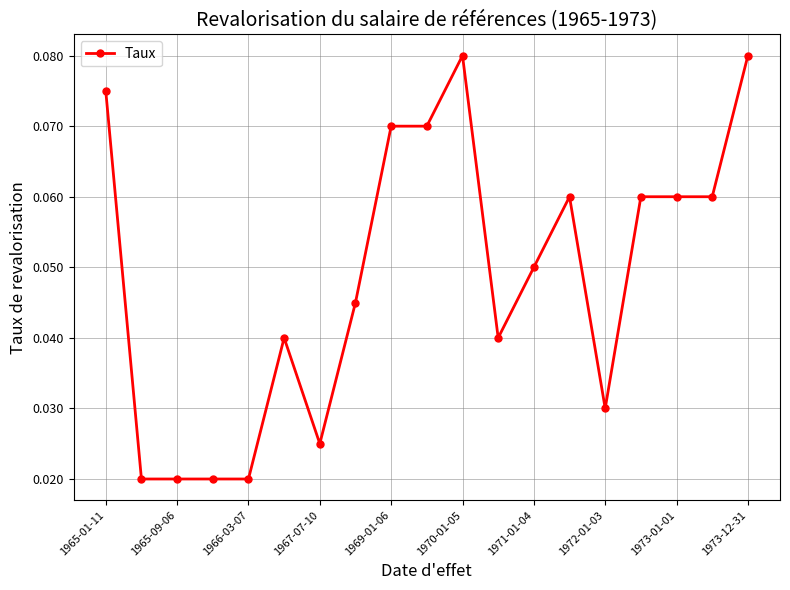

How many values are between 0 and 1?

19